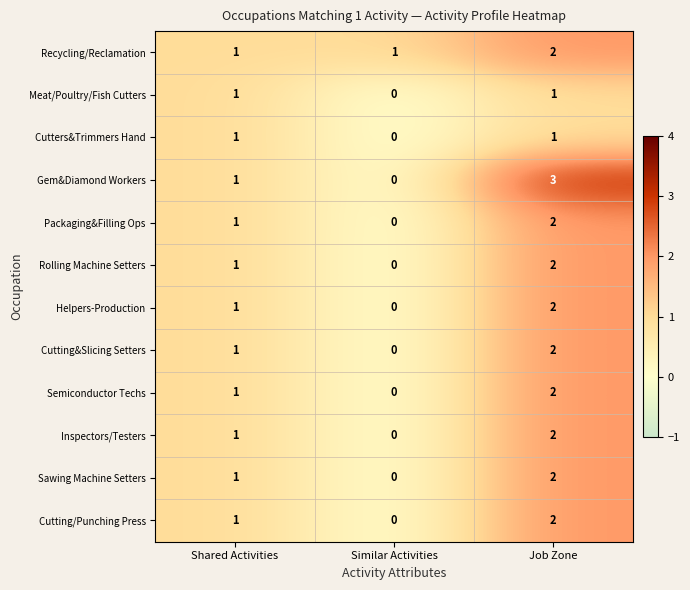

At which label is Packaging&Filling Ops closest to 1?

Shared Activities